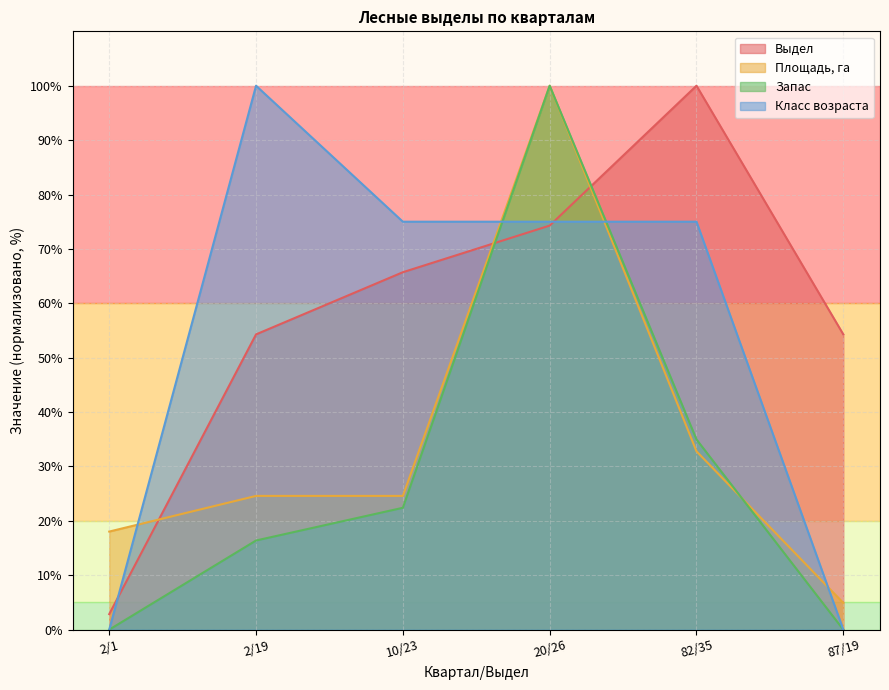

Reading right to left, transcribe all the data shown in this chart.

Выдел: 54.3	100.0	74.3	65.7	54.3	2.9
Площадь, га: 4.9	32.8	100.0	24.6	24.6	18.0
Запас: 0.0	35.0	100.0	22.4	16.4	0.0
Класс возраста: 0.0	75.0	75.0	75.0	100.0	0.0